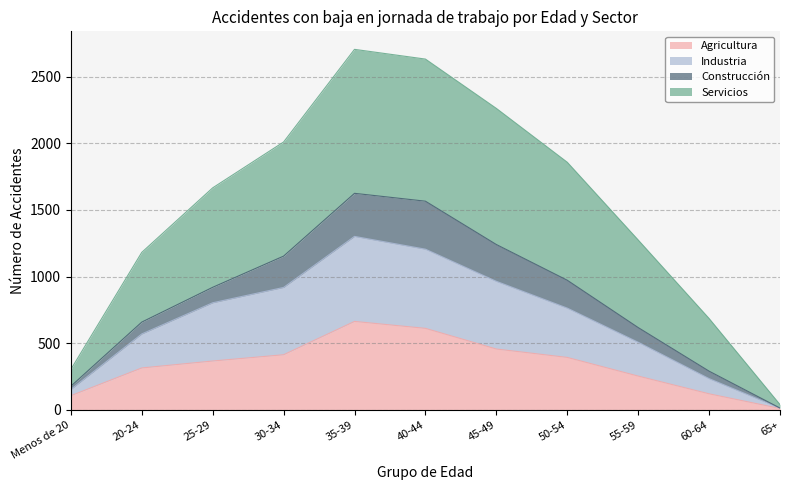

At which label does Agricultura reach its minimum?

65+